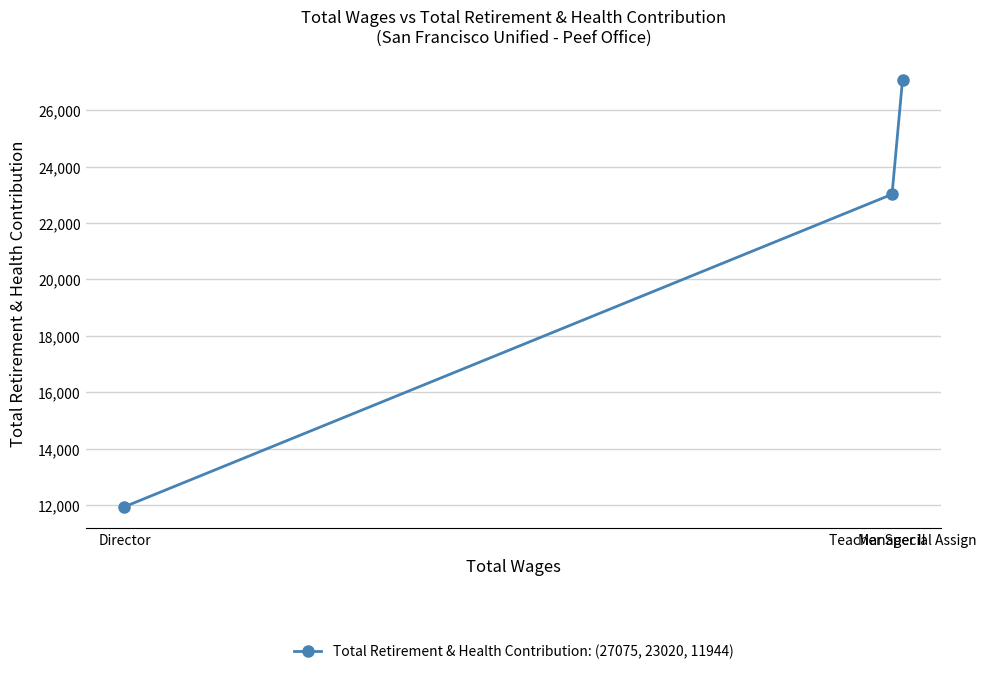

Reading right to left, list all the values displayed in this chart.

Teacher Special Assign=27075	Manager II=23020	Director=11944